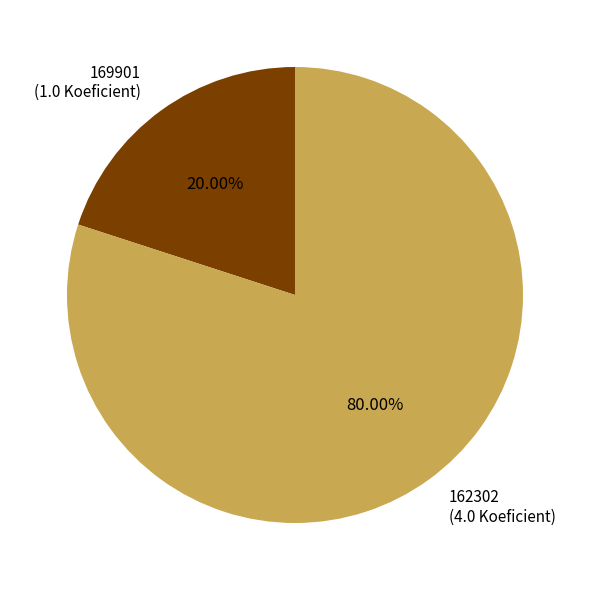

What percentage is NOT represented by 162302?

20.0%